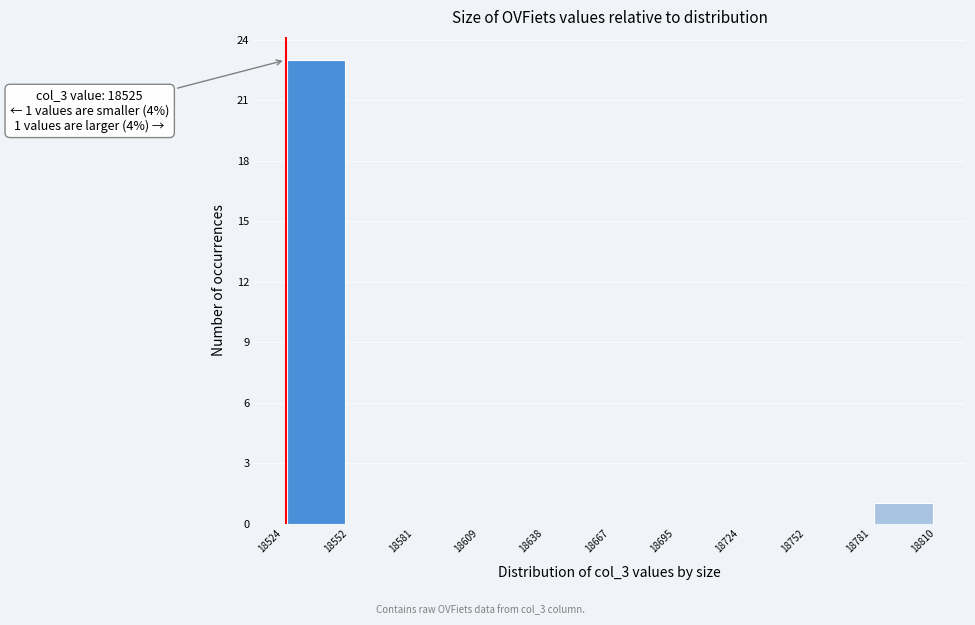

Over which range of the x-axis is the bar tallest?

18524 to 18552